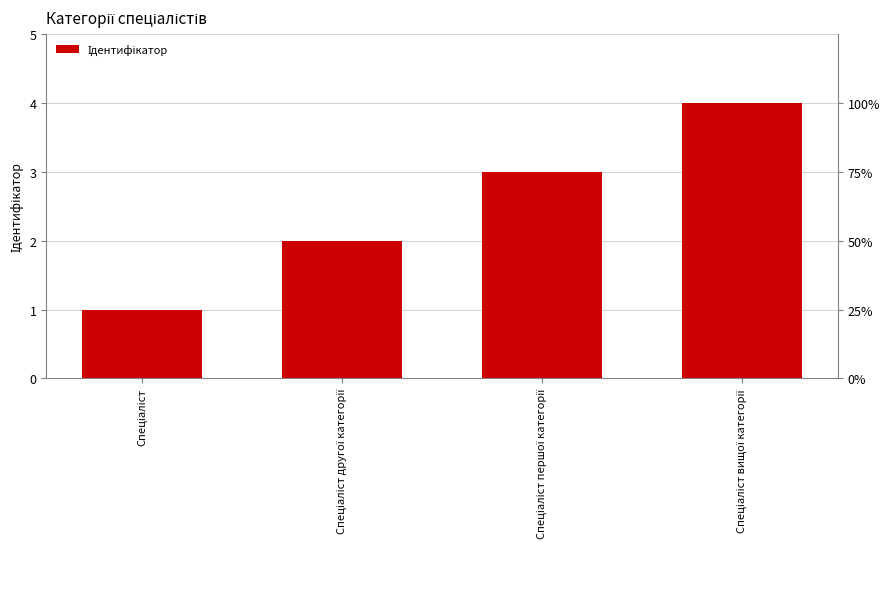

What position from the left is Спеціаліст другої категорії?

2